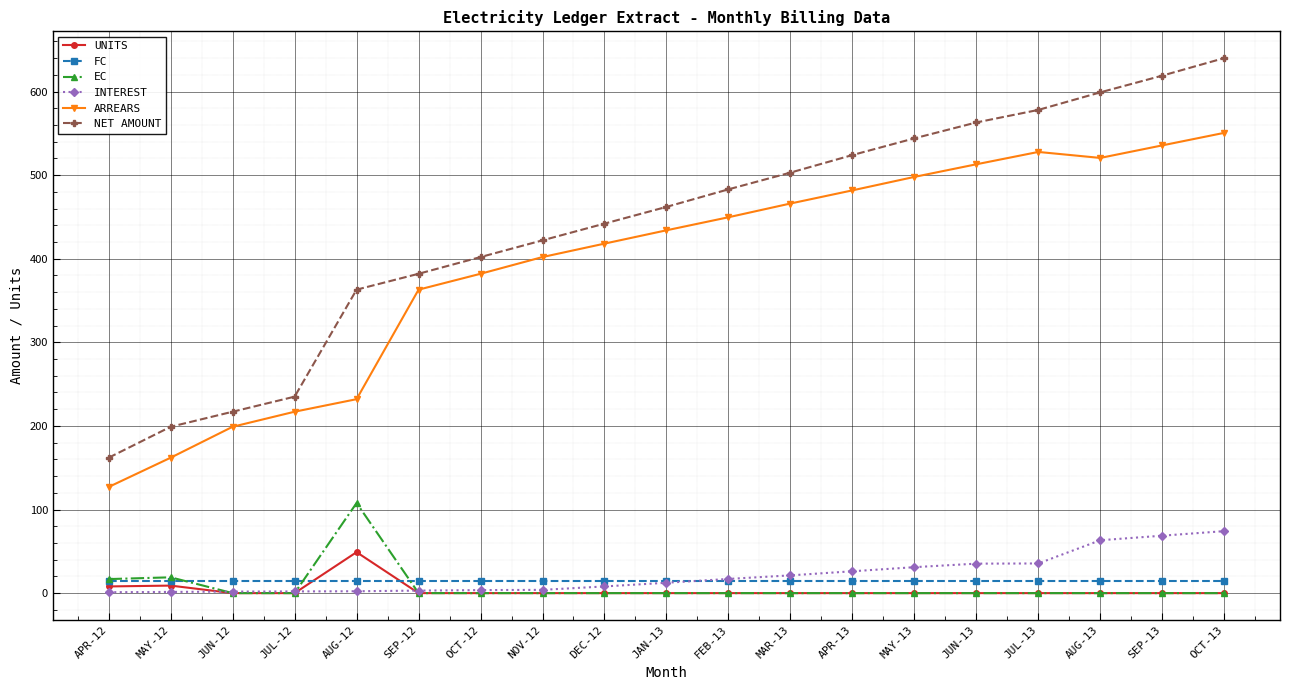

How many lines are shown in the chart?

6